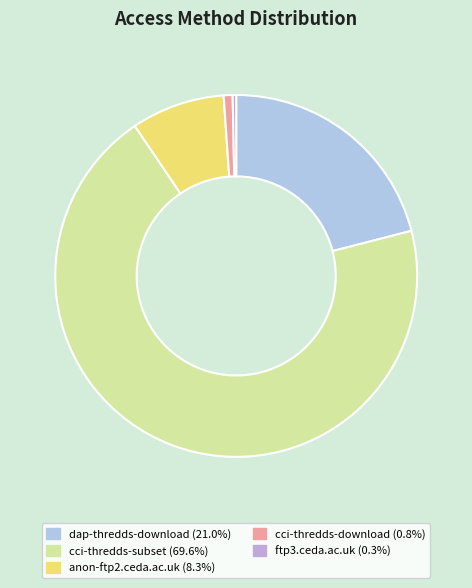

Which category has the biggest portion of the pie?

cci-thredds-subset